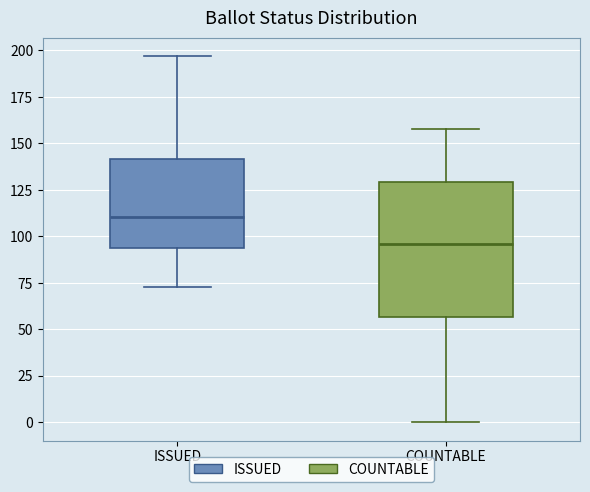

Where does the upper whisker of the box for COUNTABLE end on the y-axis? The values are not printed on the chart, so give them approximately, as read against the axis.

160